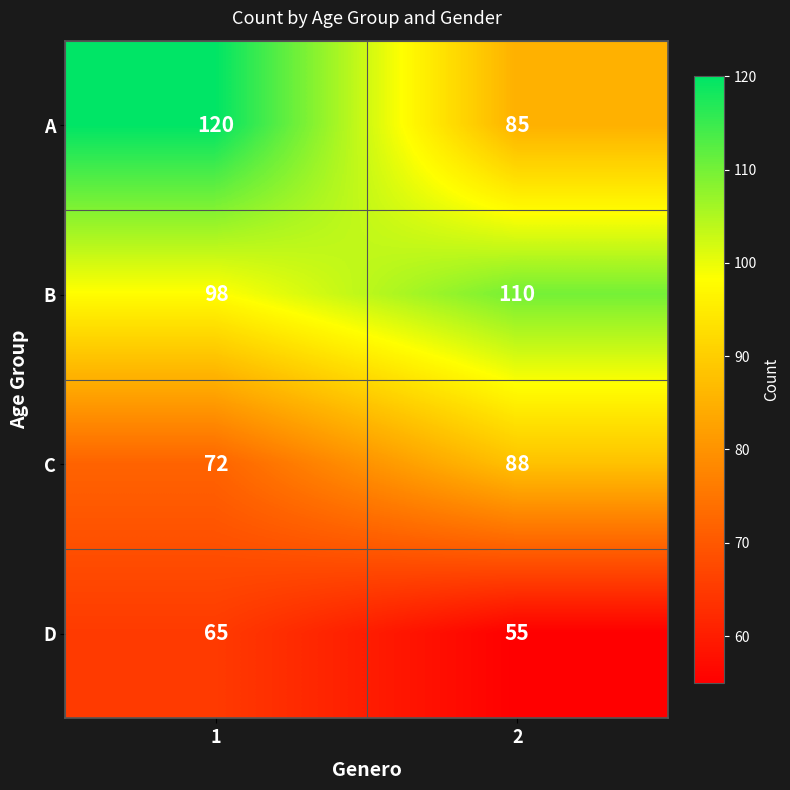

What is the maximum value for B?

110